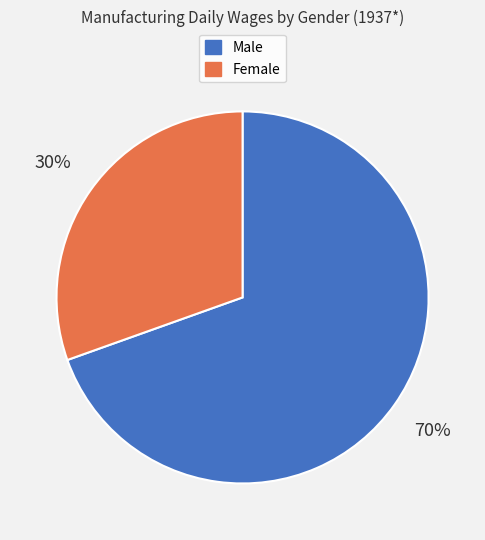

Is there any slice that represents more than half of the pie?

Yes